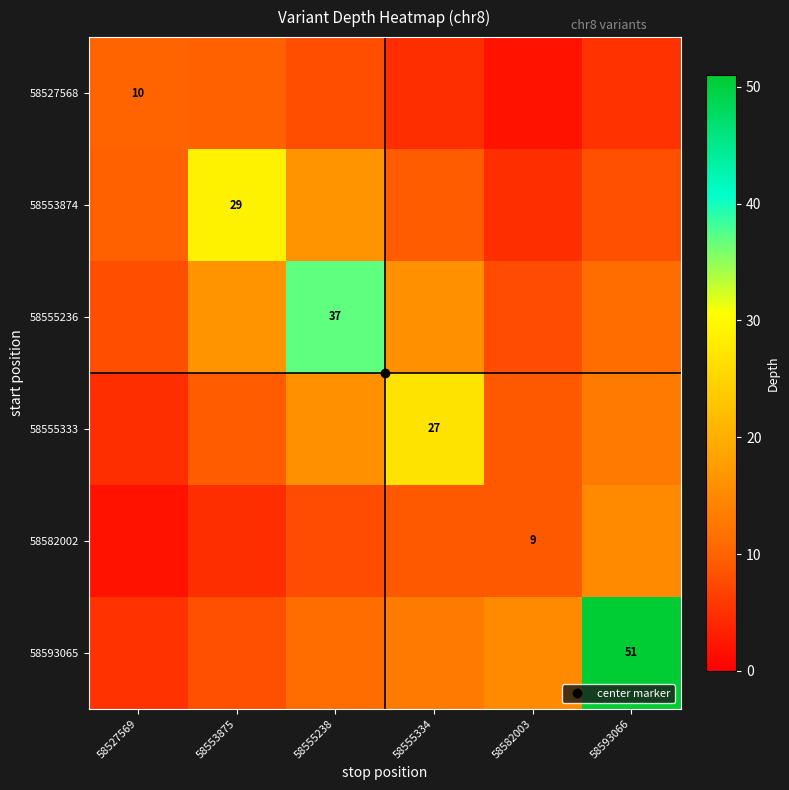

What is the maximum value for 58582002?

15.0